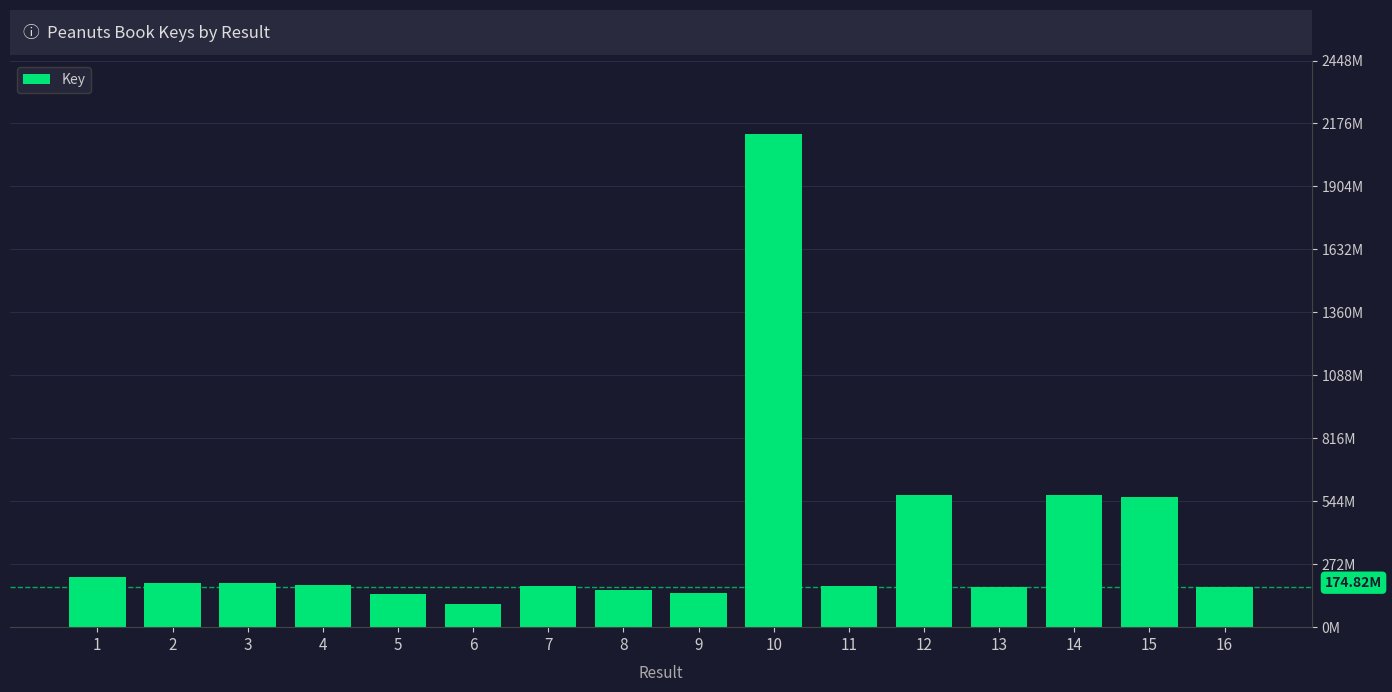

The value at 8 is 162052877. True or false?

True